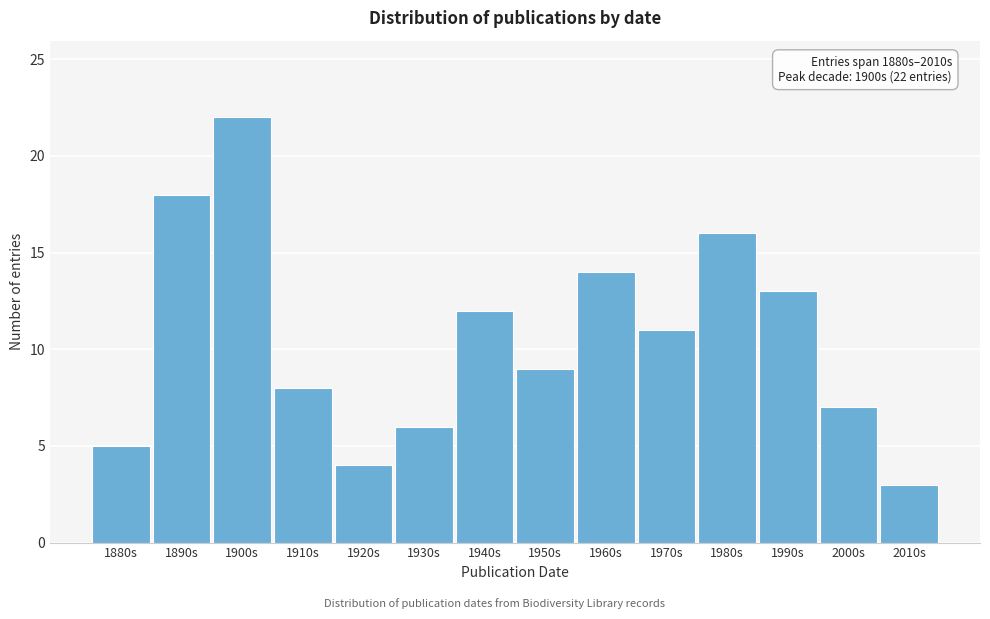

Reading left to right, what are all the values shown in this chart?

5	18	22	8	4	6	12	9	14	11	16	13	7	3